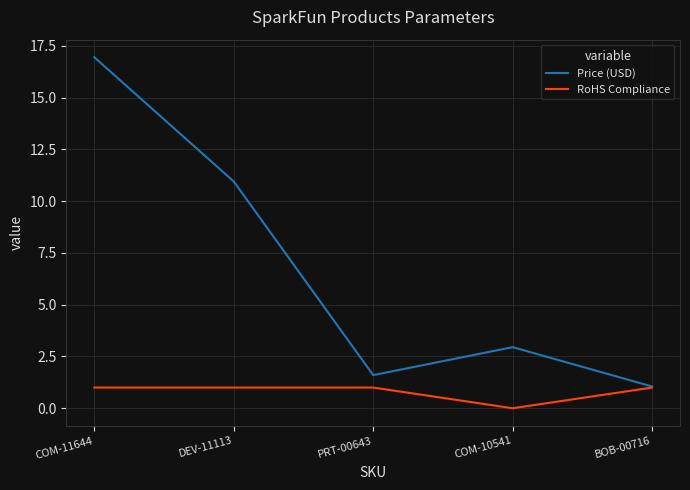

What position from the right is DEV-11113?

4